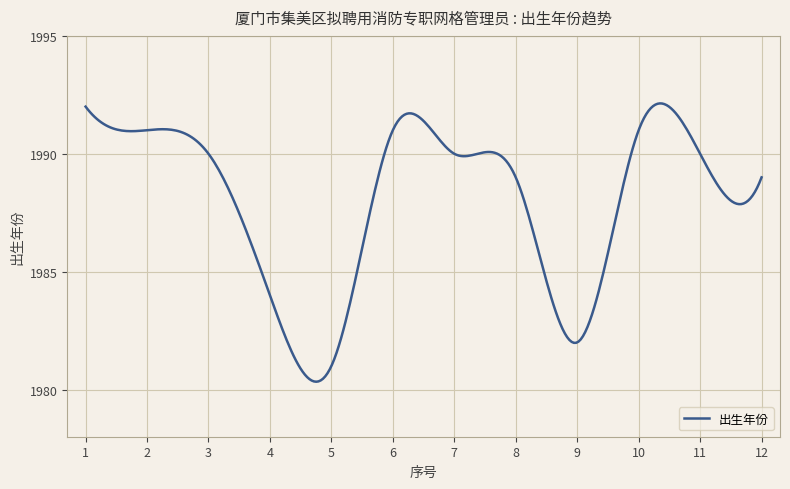

What is the greatest value displayed?

1992.1